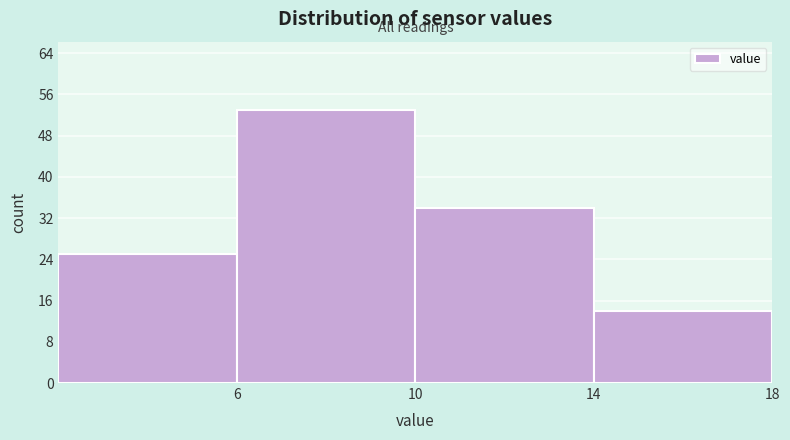

Over which range of the x-axis is the bar tallest?

6 to 10